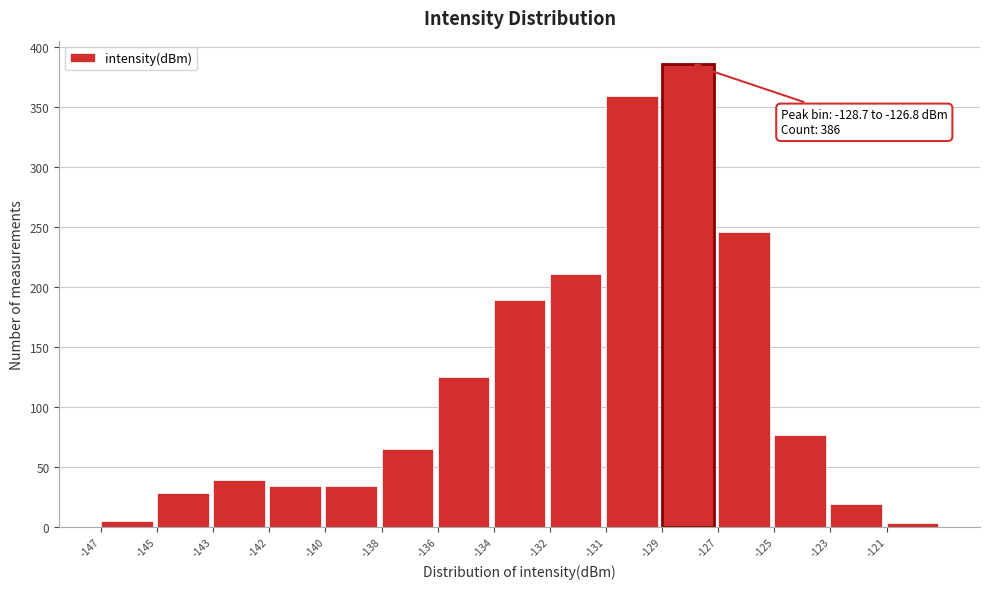

Reading right to left, what are all the values shown in this chart?

-121=3	-123=19	-125=77	-127=246	-129=386	-131=359	-132=211	-134=189	-136=125	-138=65	-140=34	-142=34	-143=39	-145=28	-147=5